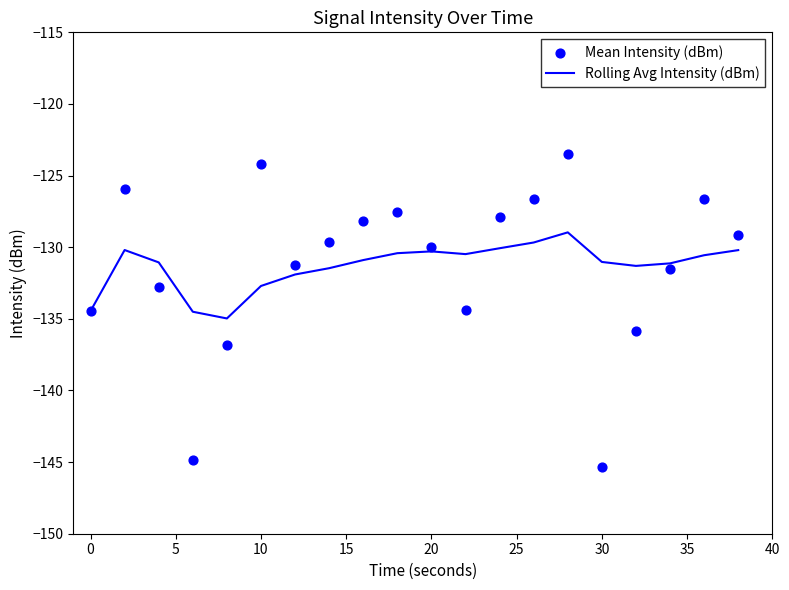

Is it true that Rolling Avg Intensity (dBm) equals -58.5 at 30?

False